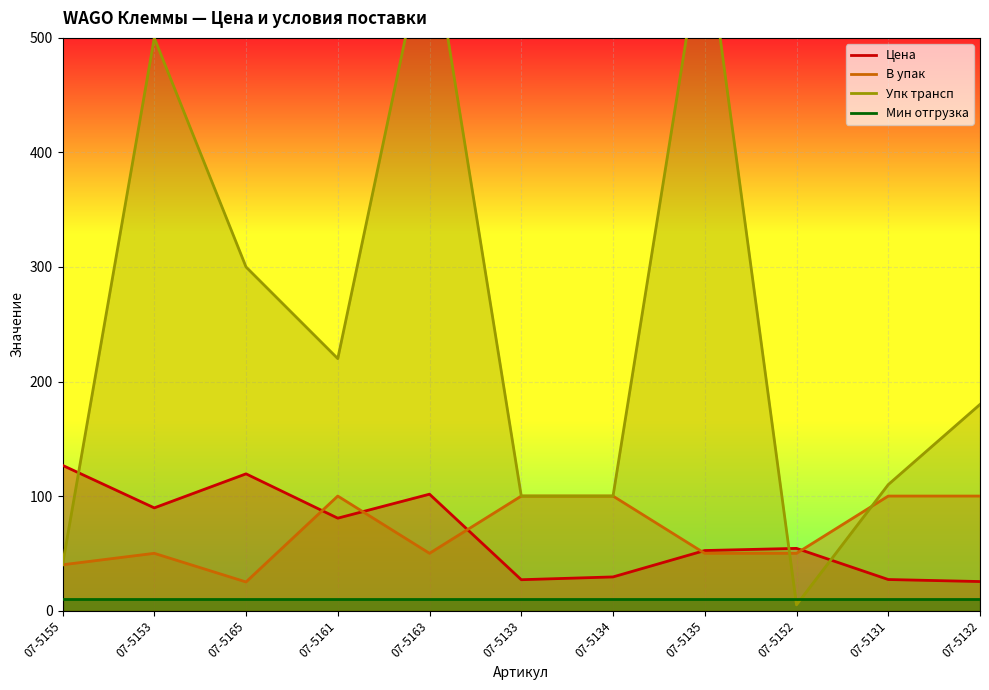

What position from the left is 07-5163?

5